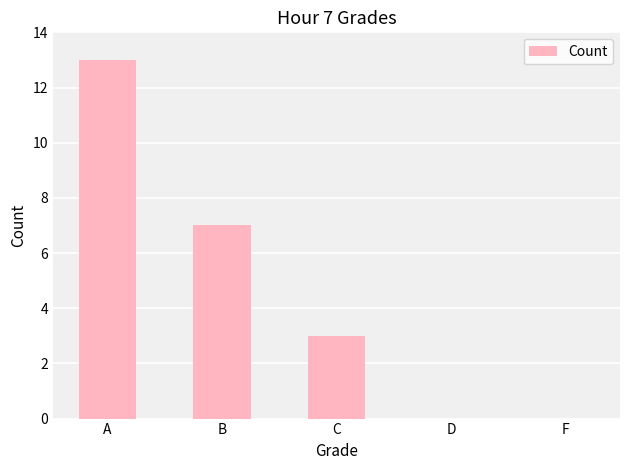

The chart shows a value of 3 at C. True or false?

True